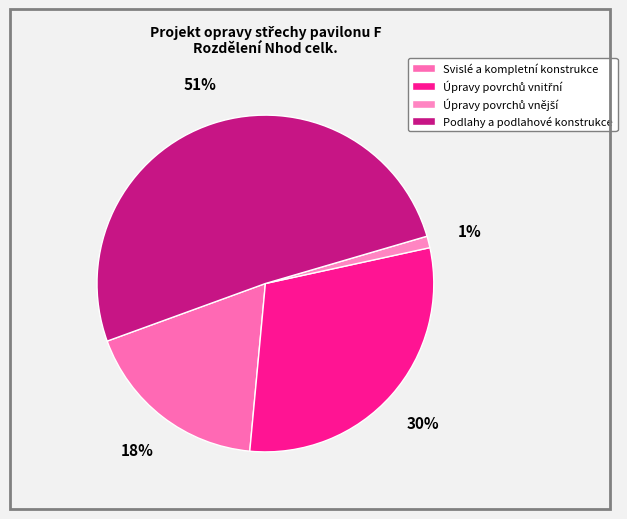

True or false: Svislé a kompletní konstrukce accounts for 18% of the total.

True